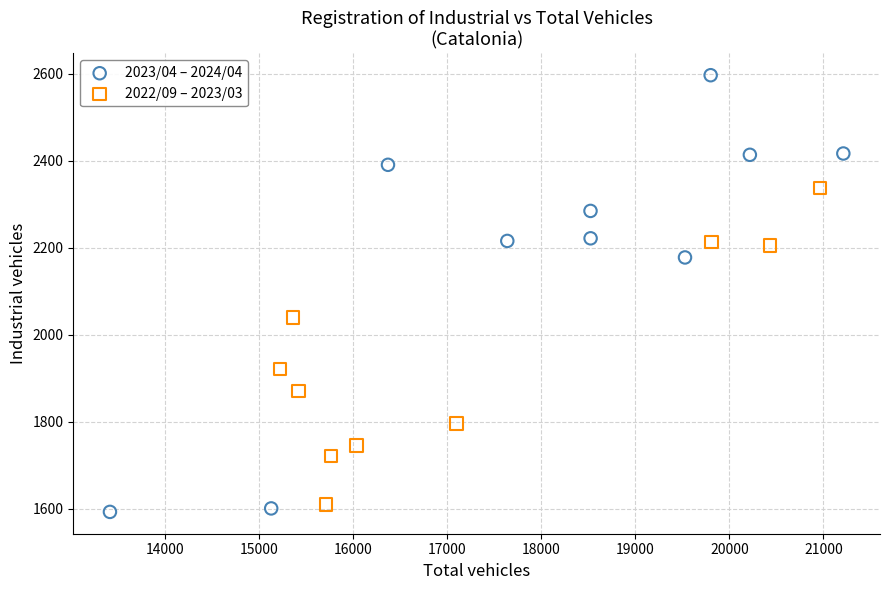

Which series contains the highest Y value?

2023/04 – 2024/04